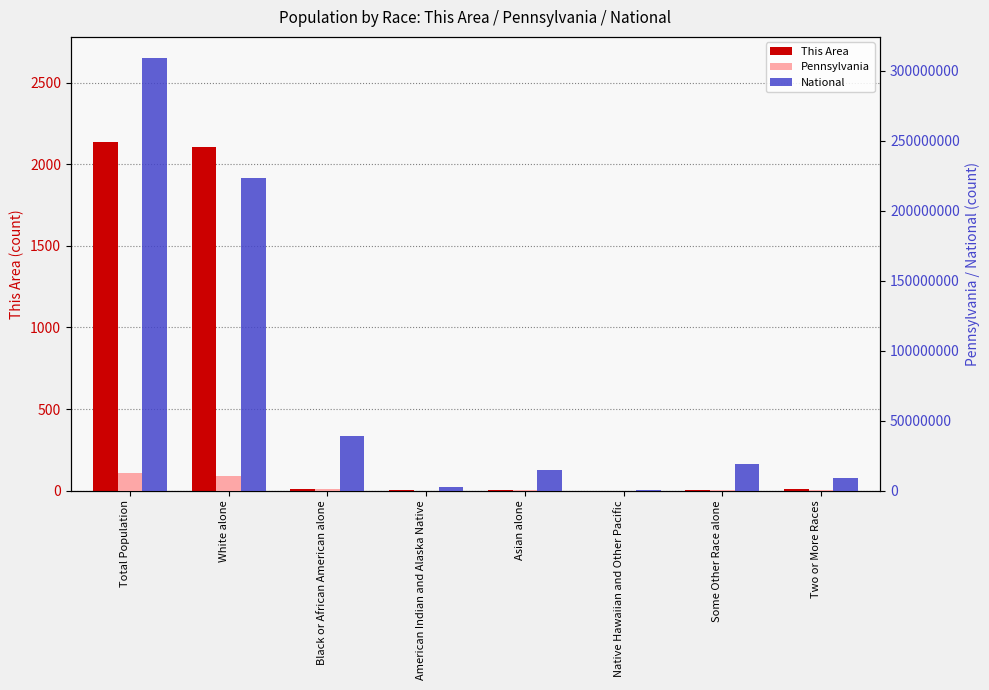

Is the value of National at White alone greater than the value of This Area at Some Other Race alone?

Yes